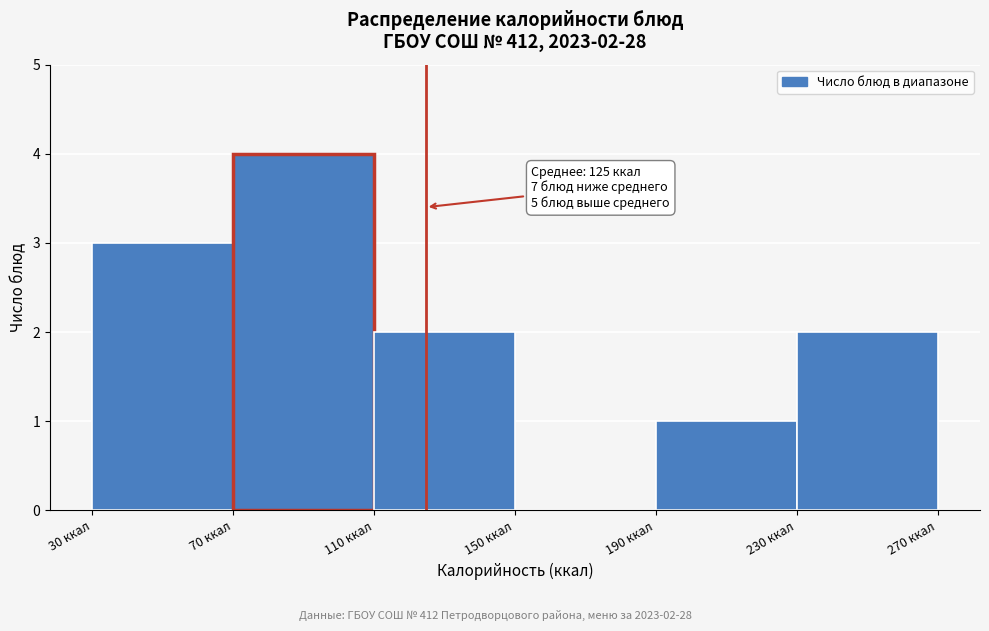

Which range on the x-axis has the tallest bar?

70 to 110